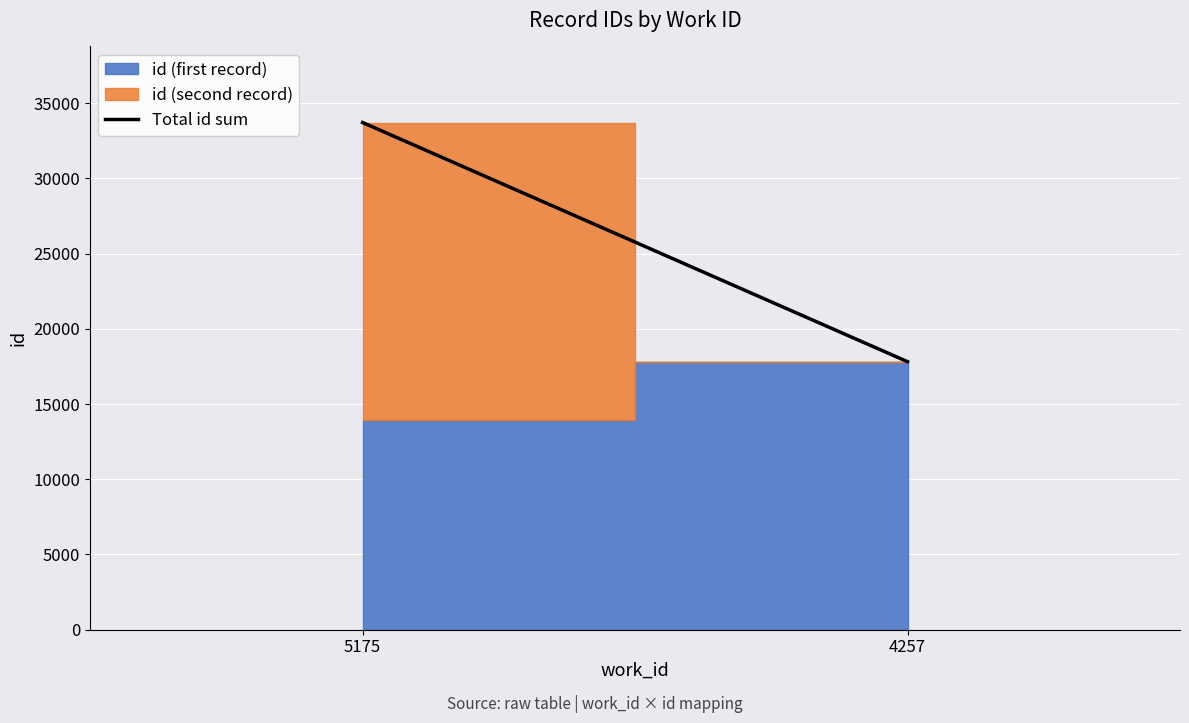

What is the ratio of the value at 4257 to the value at 5175?

0.5